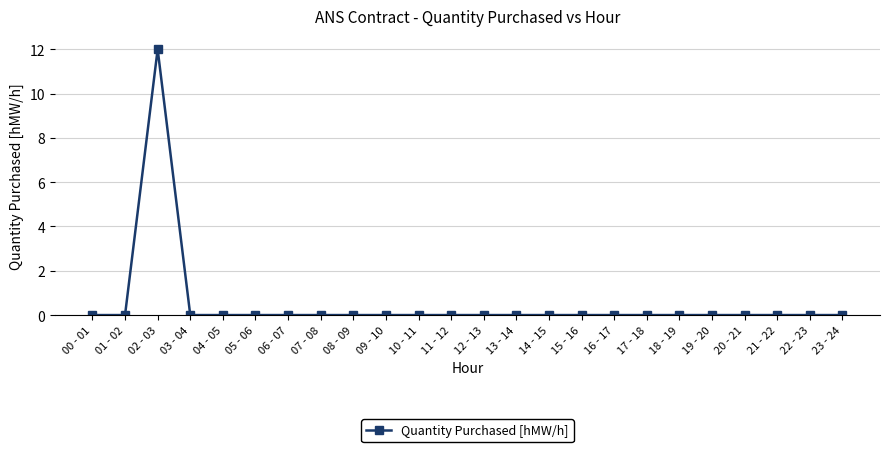

The chart shows a value of 0 at 22 - 23. True or false?

True